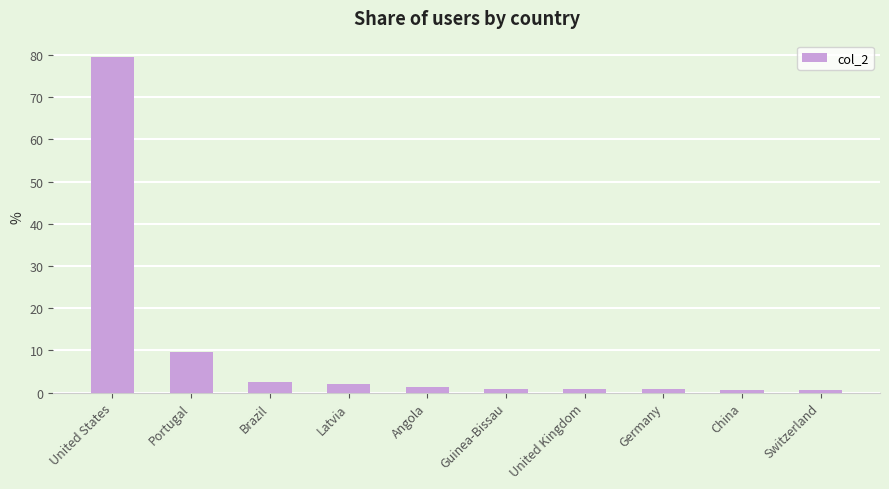

True or false: the data shows 79.4 at United States.

True